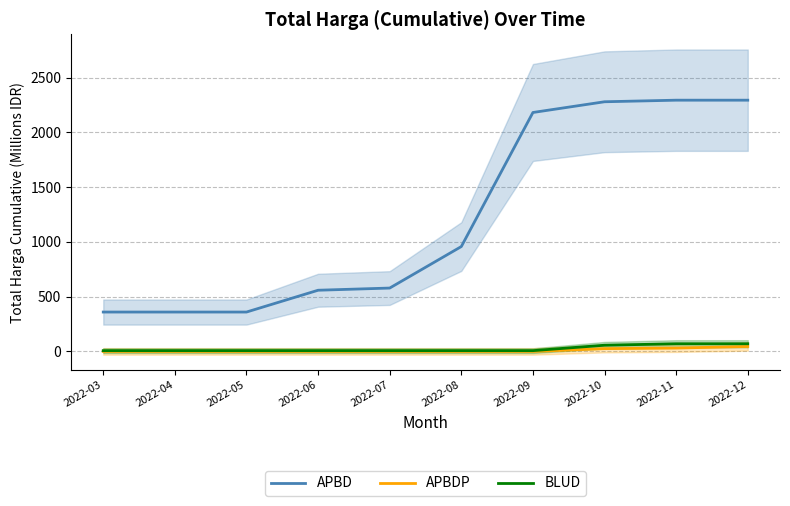

True or false: BLUD and APBDP cross at least once.

False